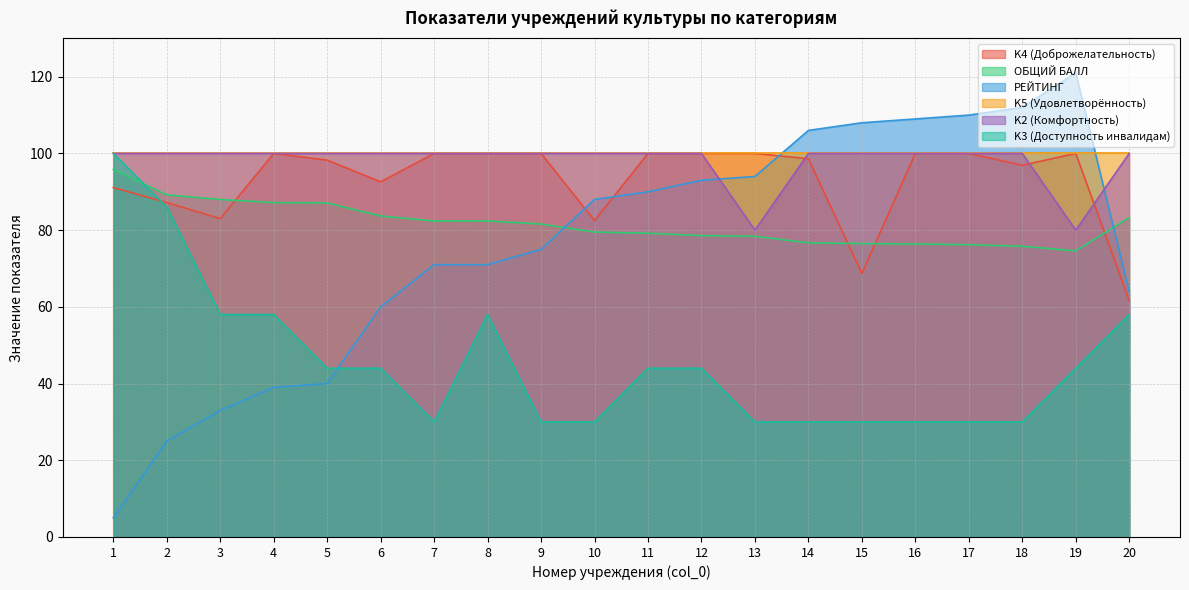

Is it true that K3 (Доступность инвалидам) equals 30.0 at 16?

True